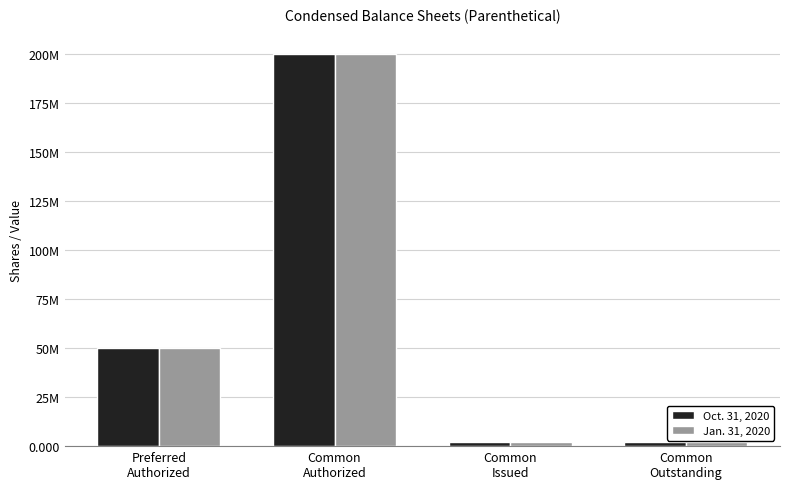

Between Common
Issued and Common
Outstanding, which is larger?

Common
Issued